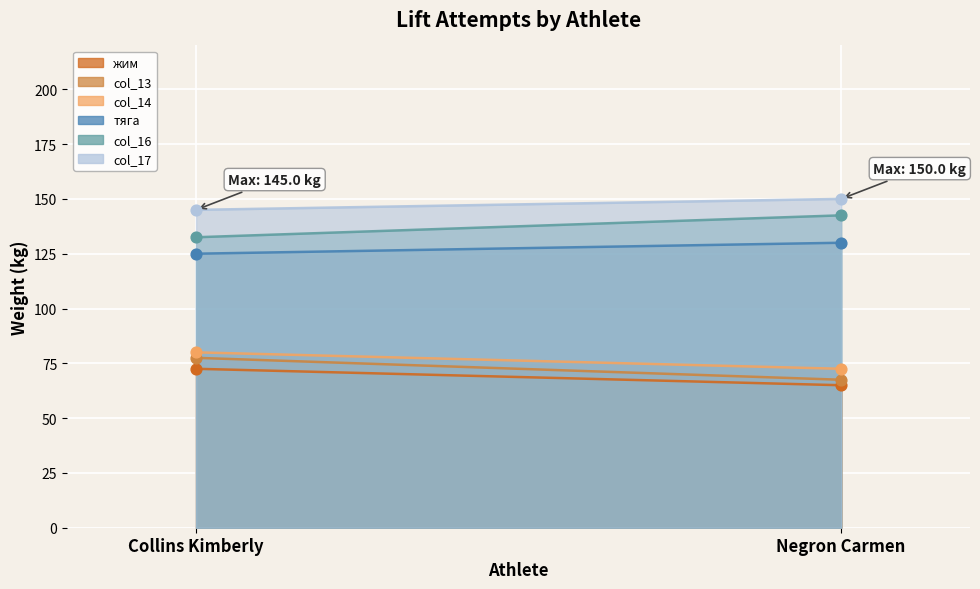

Is the value of тяга at Negron Carmen greater than the value of col_13 at Negron Carmen?

Yes